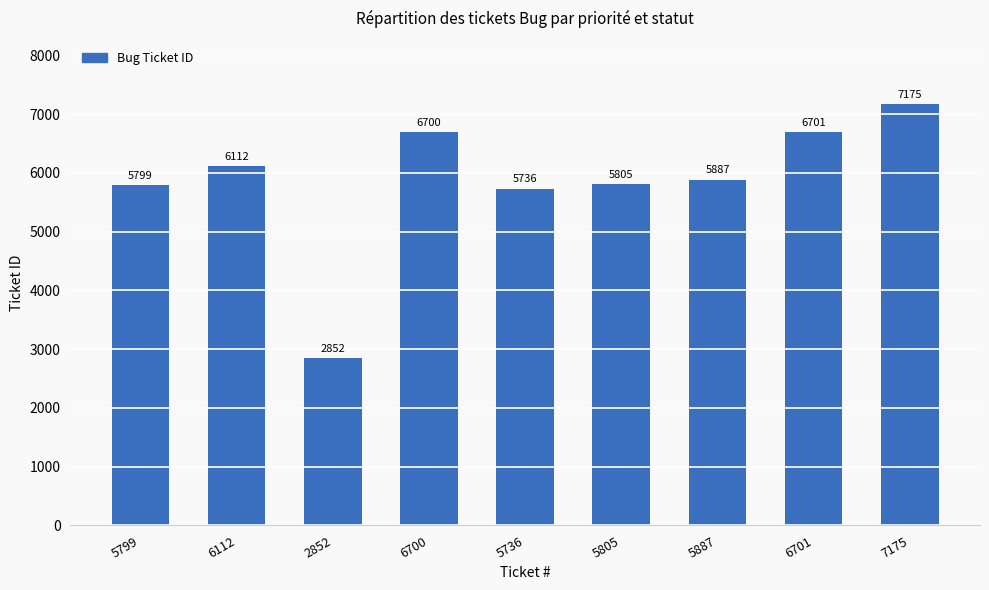

List the labels in order of value, largest first.

7175, 6701, 6700, 6112, 5887, 5805, 5799, 5736, 2852